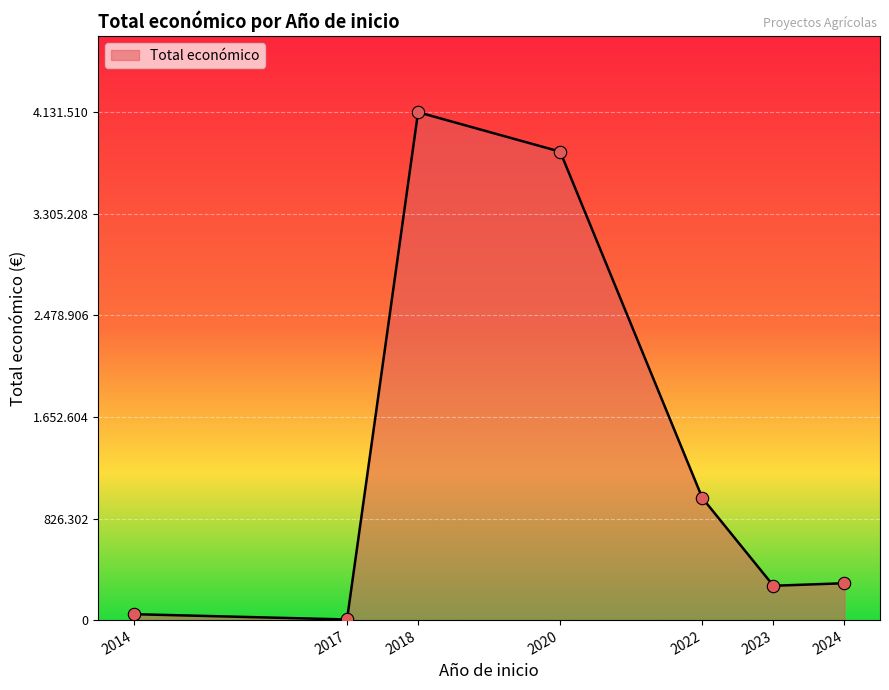

Between 2022 and 2014, which is larger?

2022